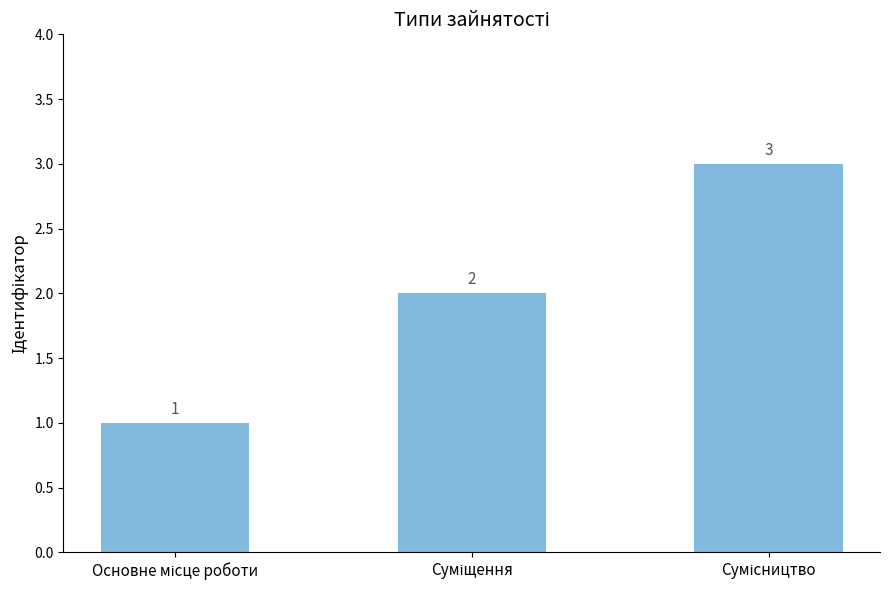

What is the value of the 1st bar from the left?

1